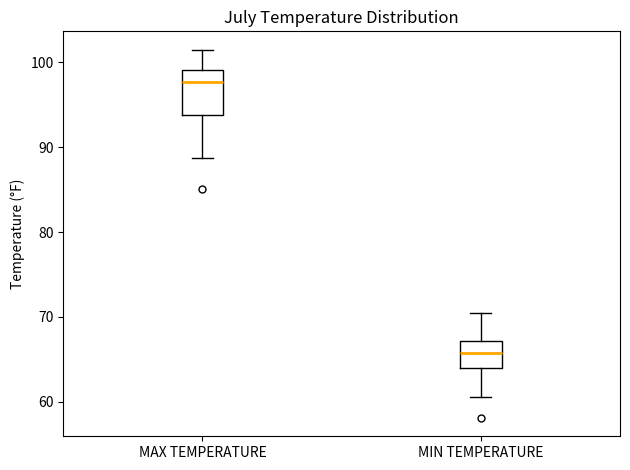

Which box has the lowest median line?

MIN TEMPERATURE